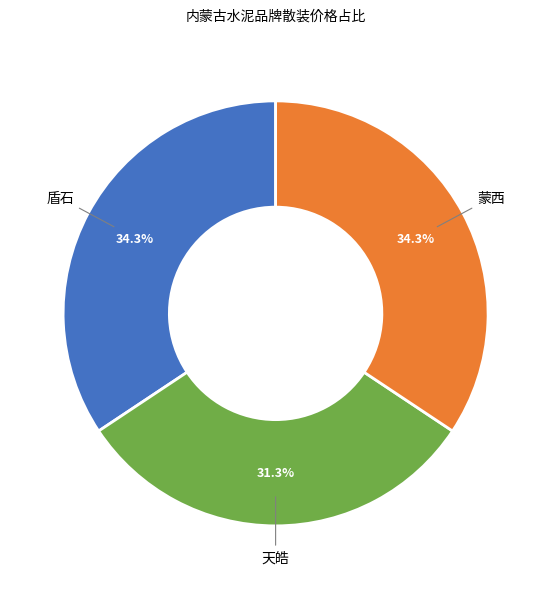

Is there any slice that represents more than half of the pie?

No